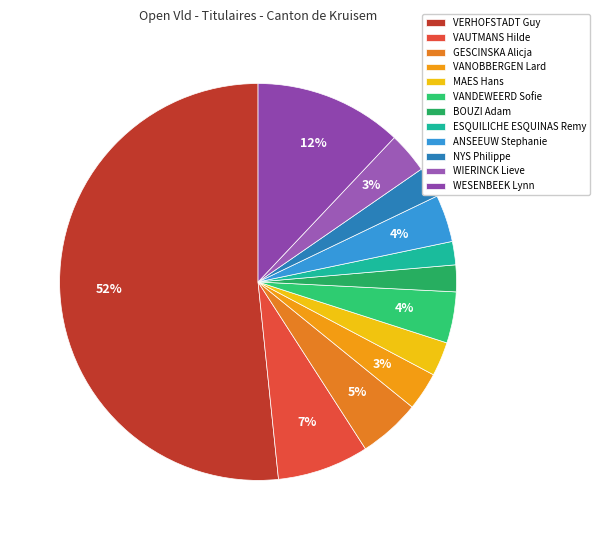

How many slices are in this pie chart?

12